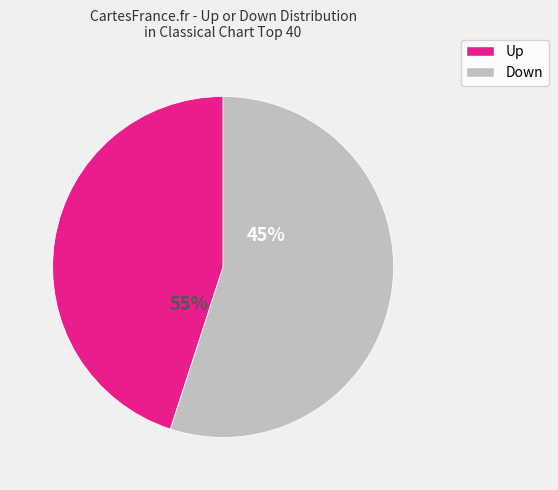

Between down and up, which is larger?

down